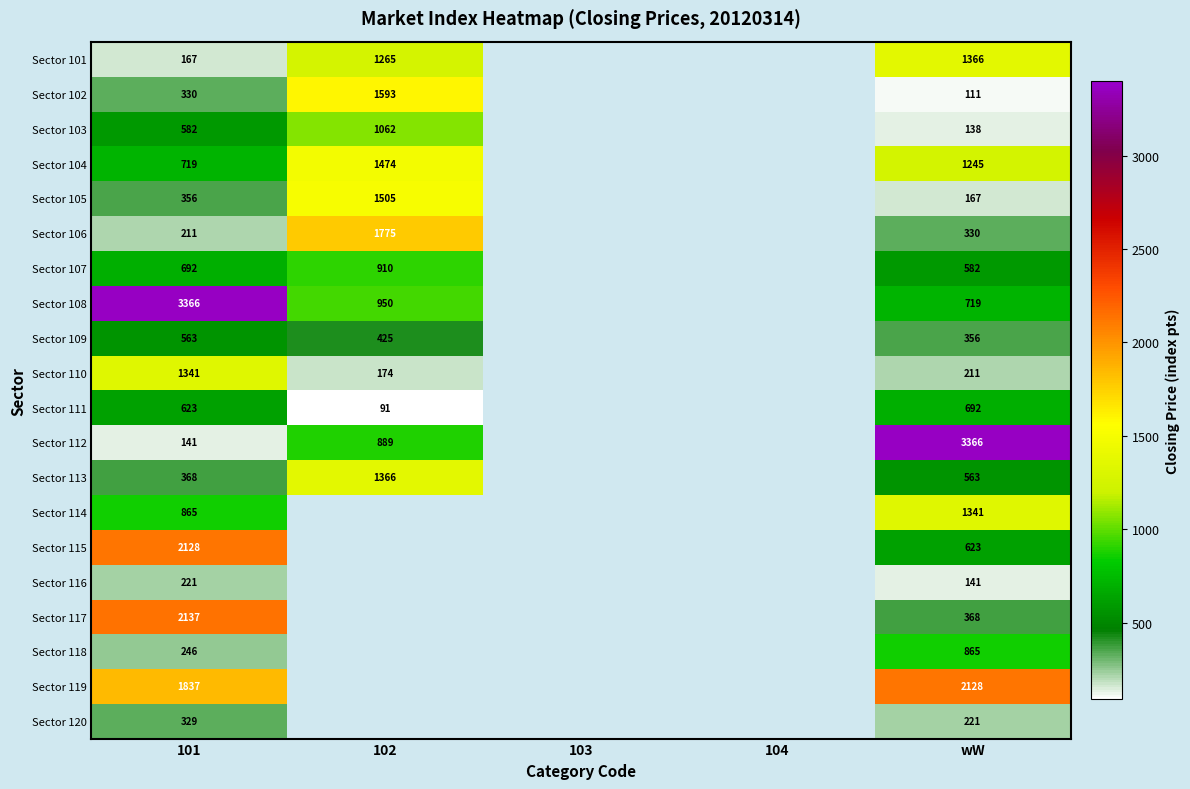

At which category is the sum across all series the highest?

101